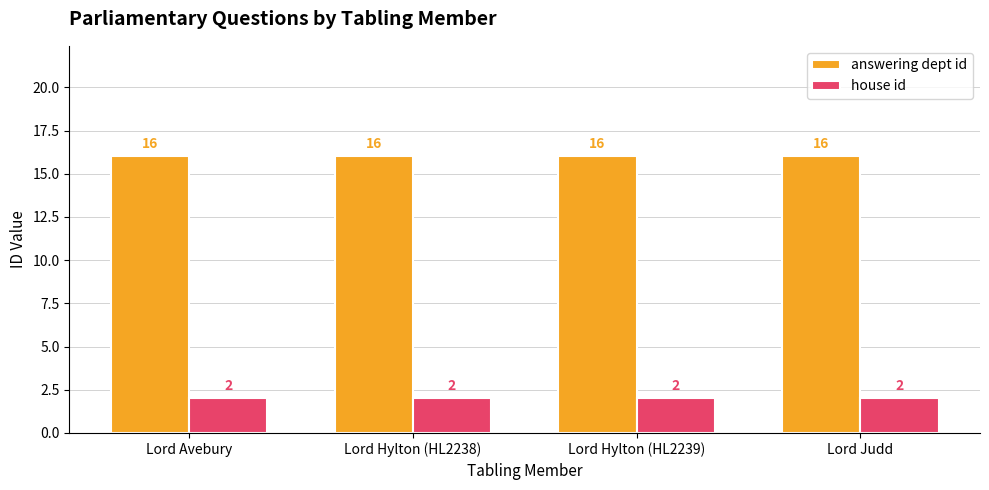

Which series has the largest total across all categories?

answering dept id